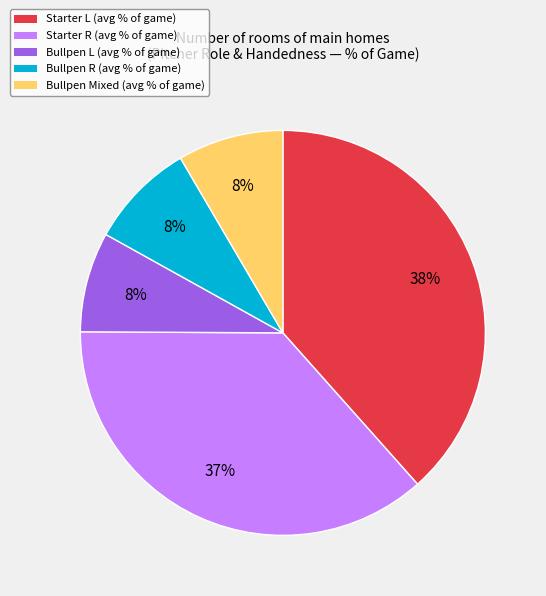

To the nearest percent, what is the difference between the largest and smallest slice percentages?

30%